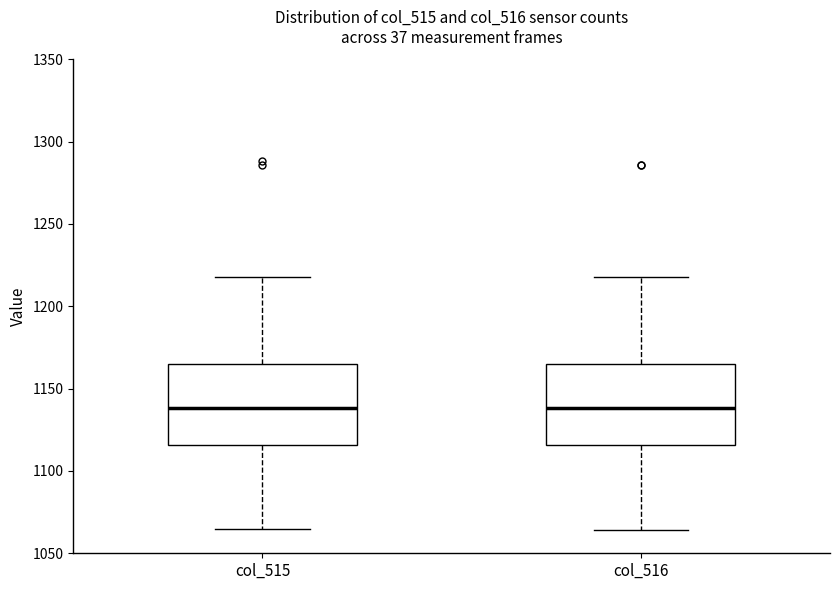

Where does the upper whisker of the box for col_516 end on the y-axis? The values are not printed on the chart, so give them approximately, as read against the axis.

1220